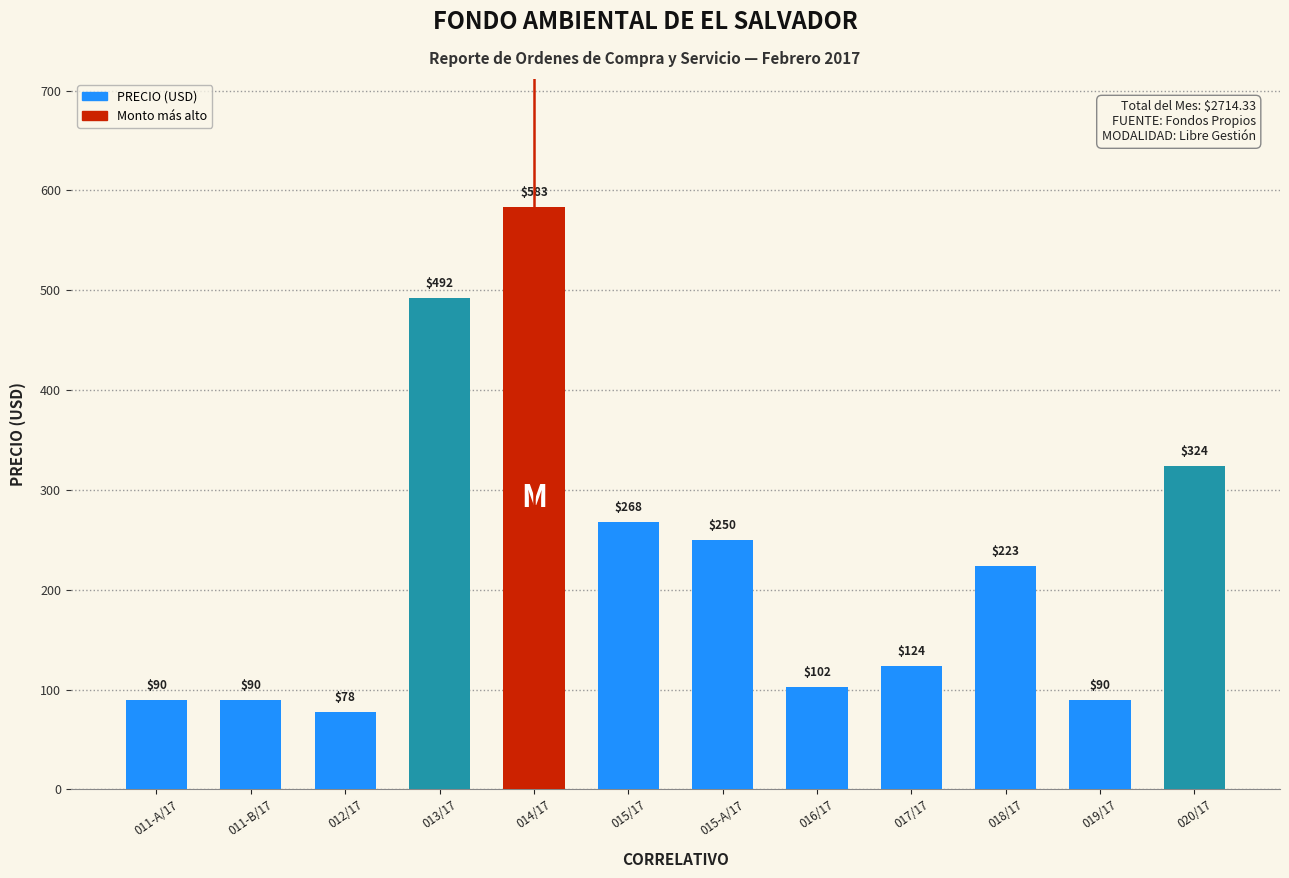

True or false: the data shows 123.7 at 017/17.

True